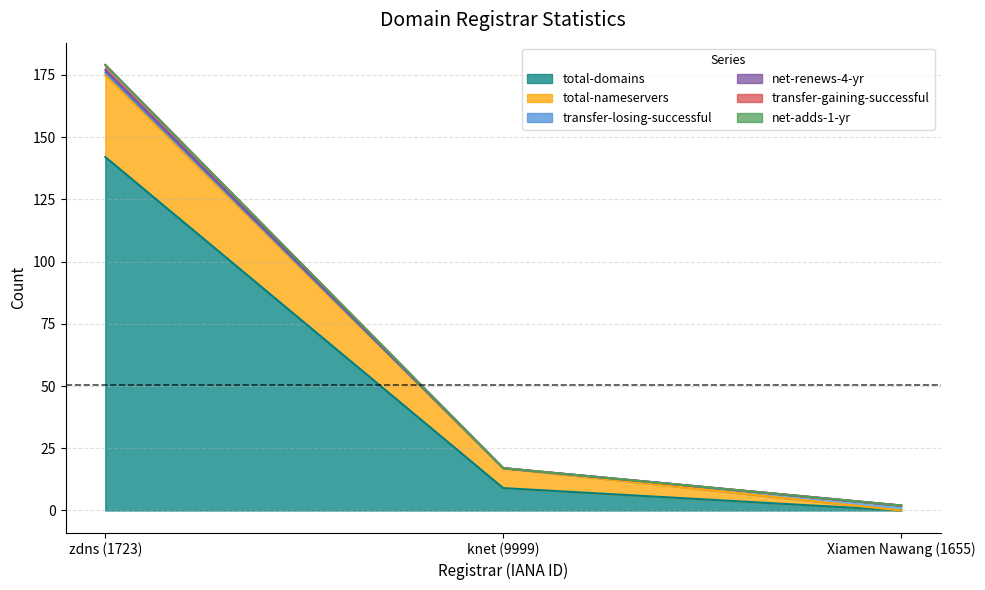

How many categories are shown in the chart?

3